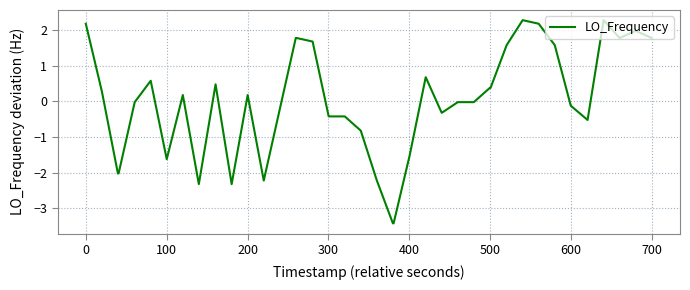

What is the maximum value shown in the chart?

2.3